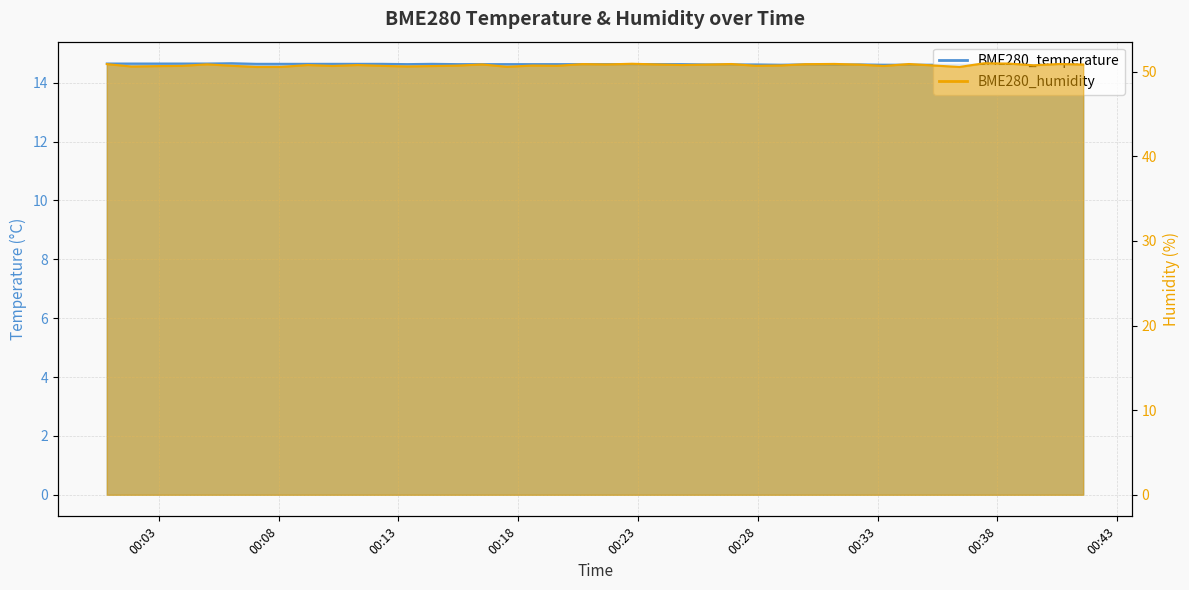

List the labels in order of BME280_humidity value, smallest first.

2023/01/20 00:07:05, 2023/01/20 00:36:25, 2023/01/20 00:08:07, 2023/01/20 00:17:32, 2023/01/20 00:01:52, 2023/01/20 00:13:22, 2023/01/20 00:02:54, 2023/01/20 00:14:24, 2023/01/20 00:10:15, 2023/01/20 00:33:16, 2023/01/20 00:03:58, 2023/01/20 00:12:20, 2023/01/20 00:06:03, 2023/01/20 00:19:38, 2023/01/20 00:27:55, 2023/01/20 00:15:27, 2023/01/20 00:18:35, 2023/01/20 00:35:22, 2023/01/20 00:28:58, 2023/01/20 00:39:31, 2023/01/20 00:09:13, 2023/01/20 00:11:18, 2023/01/20 00:24:49, 2023/01/20 00:25:51, 2023/01/20 00:32:14, 2023/01/20 00:41:35, 2023/01/20 00:16:30, 2023/01/20 00:21:42, 2023/01/20 00:23:47, 2023/01/20 00:05:01, 2023/01/20 00:29:59, 2023/01/20 00:00:50, 2023/01/20 00:20:41, 2023/01/20 00:26:54, 2023/01/20 00:34:19, 2023/01/20 00:40:34, 2023/01/20 00:31:12, 2023/01/20 00:22:45, 2023/01/20 00:38:29, 2023/01/20 00:37:27